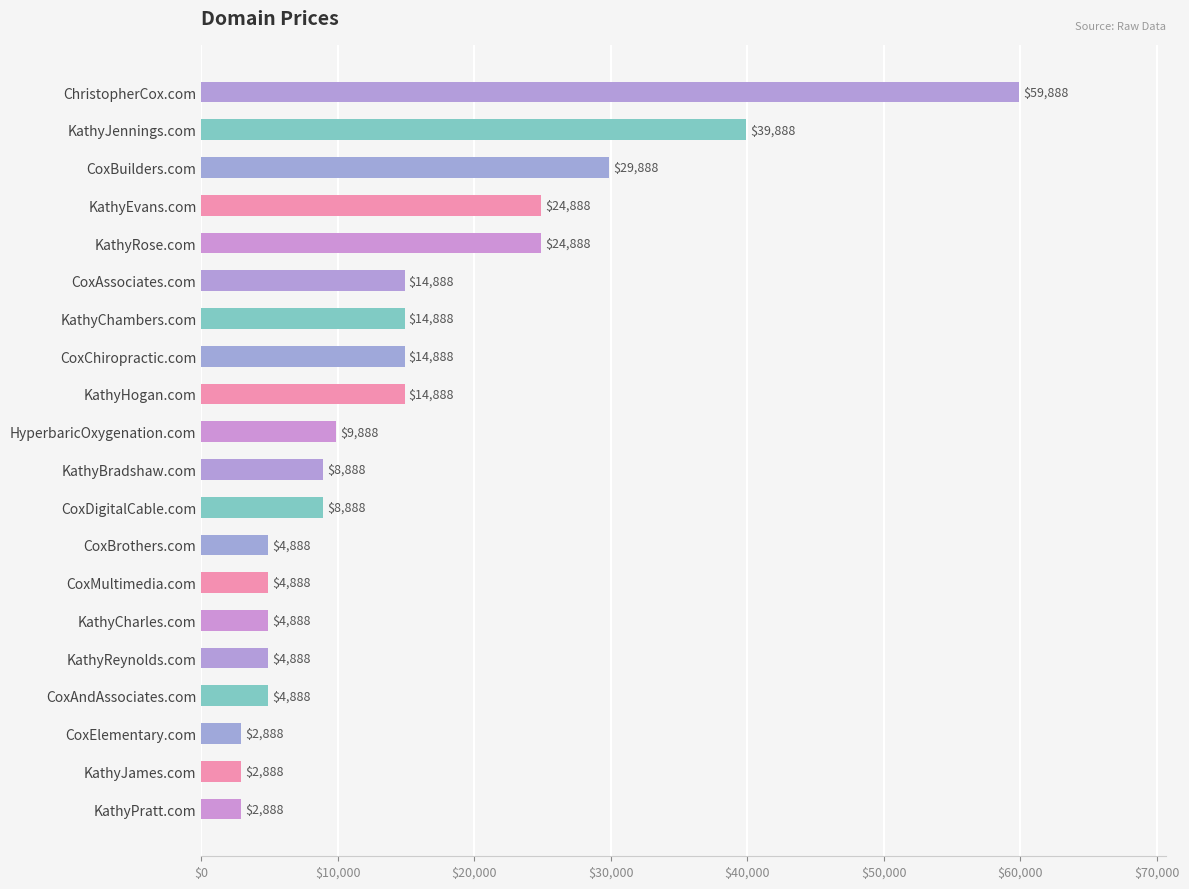

What is the average value?

14988